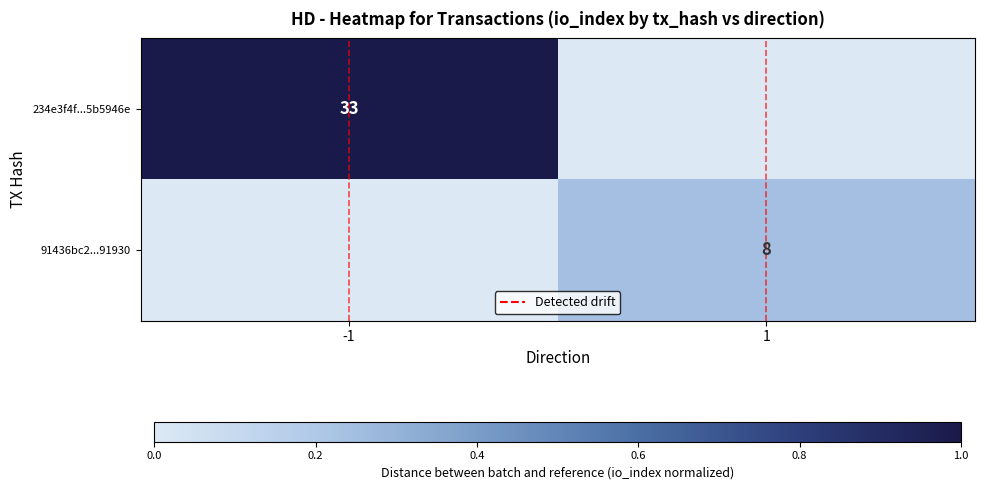

Which series has the largest range (max minus min)?

234e3f4f...5b5946e